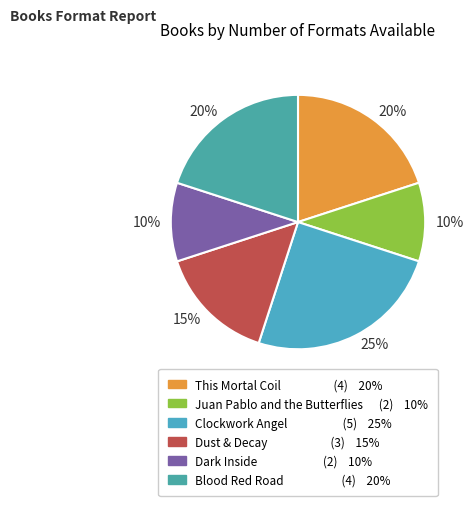

How many segments does this pie chart have?

6